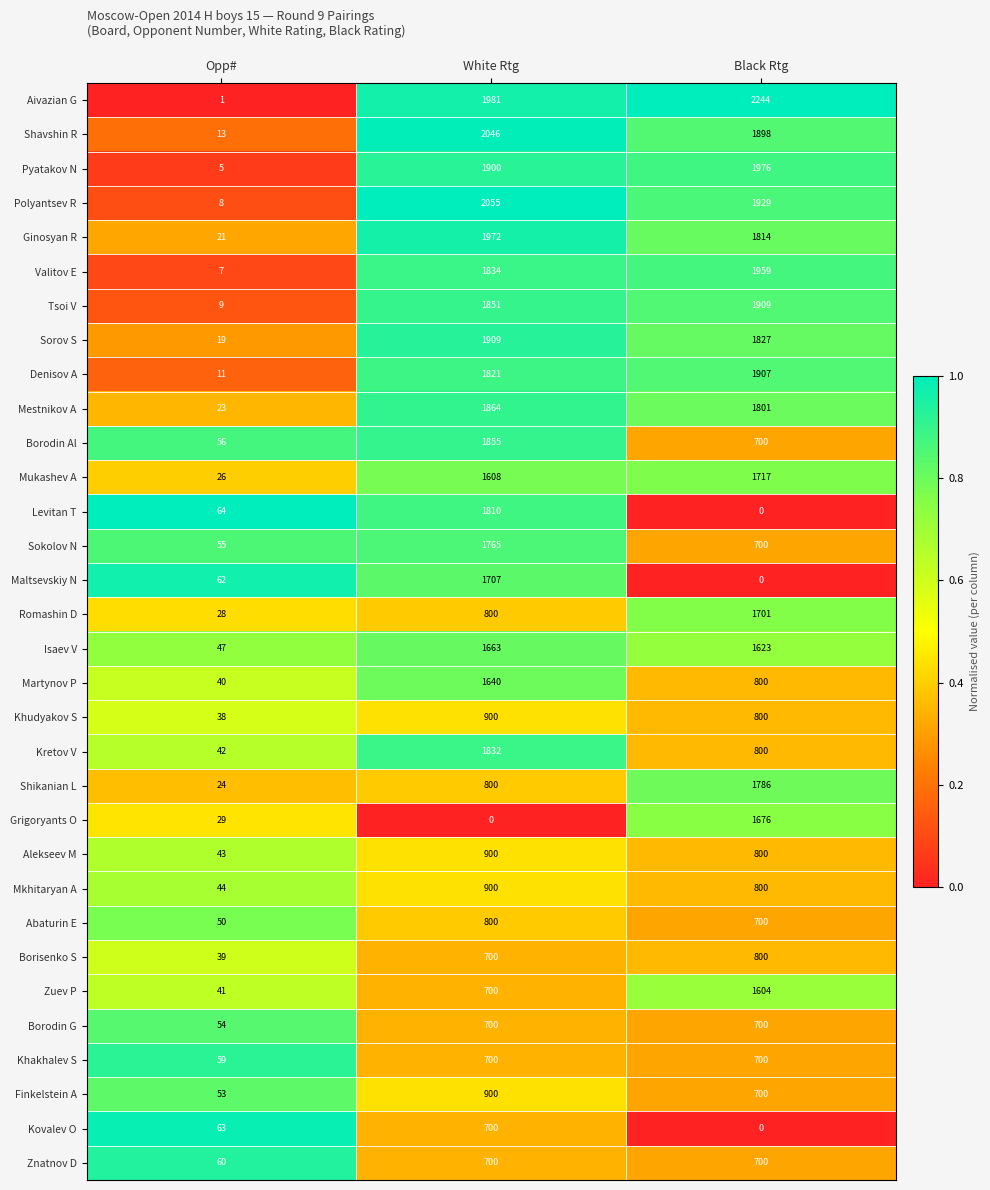

At which label is Khudyakov S closest to 469?

Black Rtg